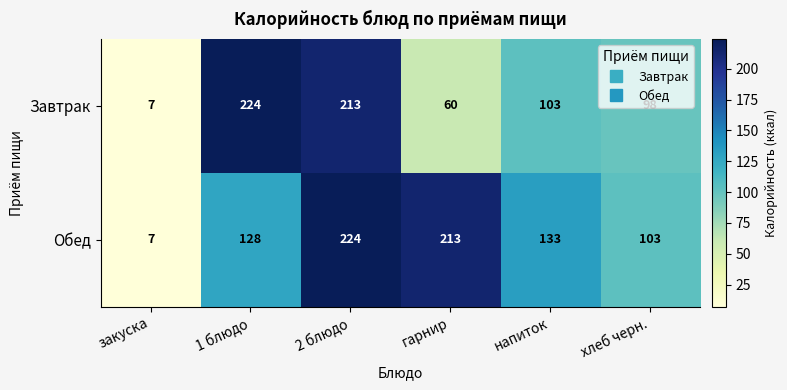

At how many categories does at least one series exceed 189?

3